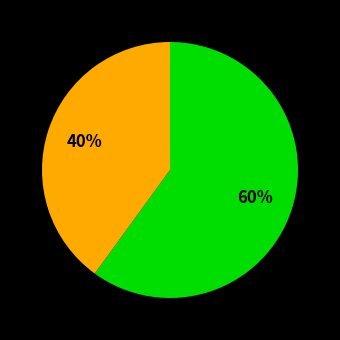

Is there a majority slice in this chart?

Yes